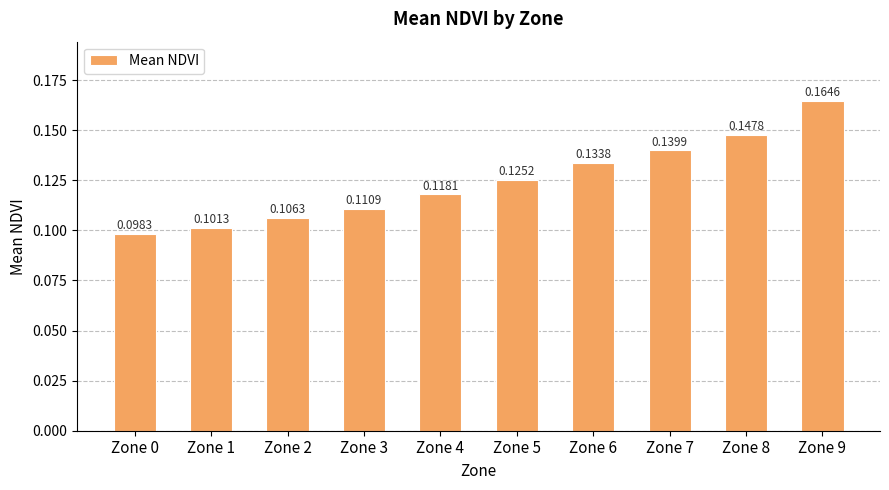

List the labels in order of value, smallest first.

Zone 0, Zone 1, Zone 2, Zone 3, Zone 4, Zone 5, Zone 6, Zone 7, Zone 8, Zone 9